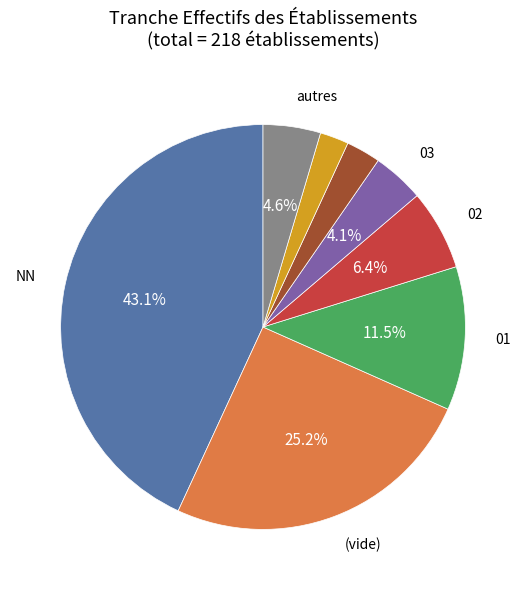

Is there a majority slice in this chart?

No